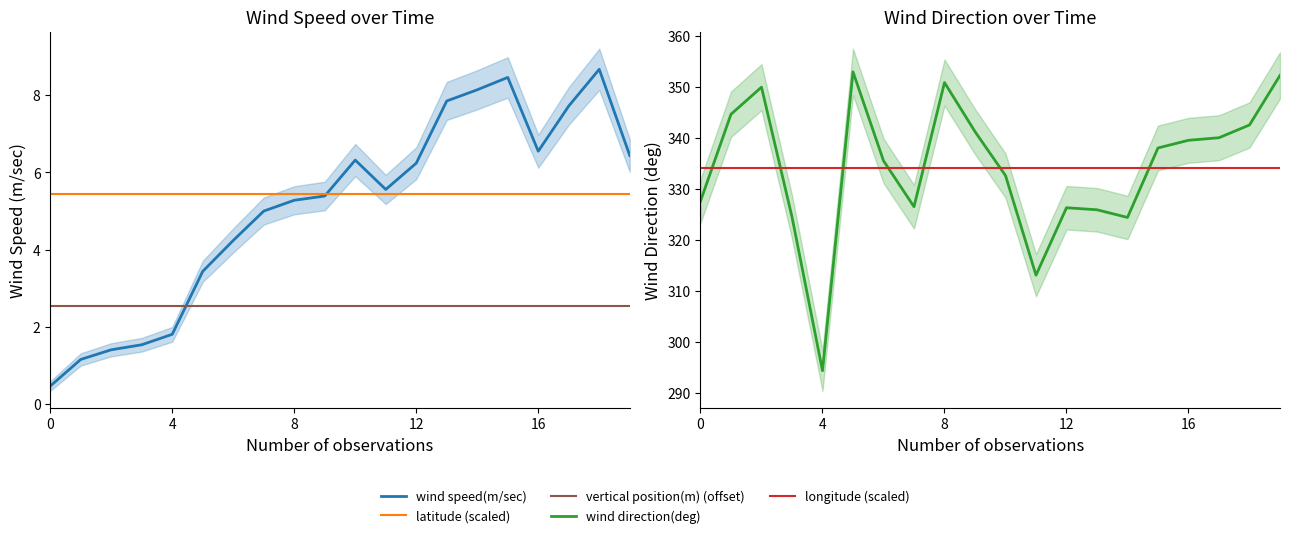

At how many categories does at least one series exceed 336?

10